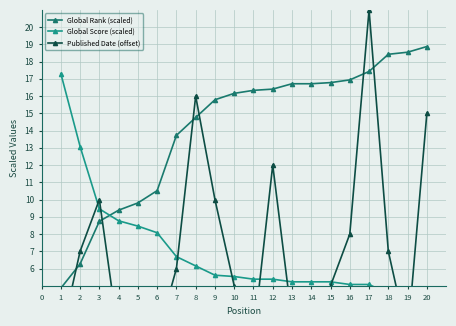

What is the value of the Global Rank (scaled) point at the 5th from the left?

9.8